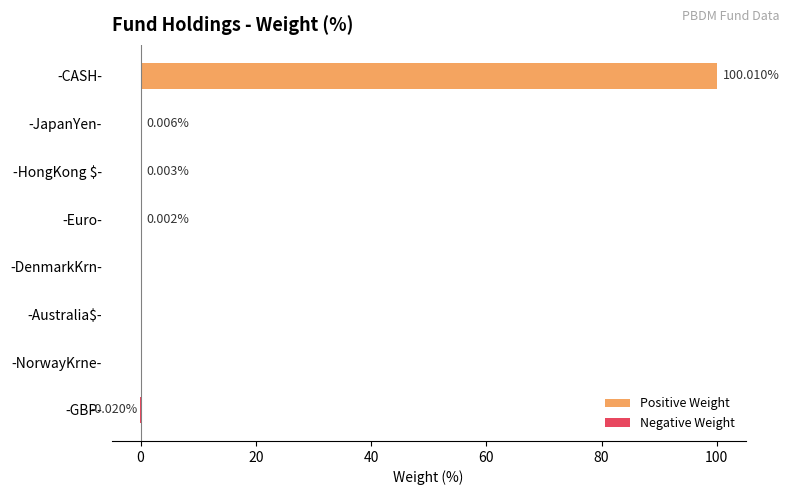

What is the highest value of the Positive Weight series?

100.0